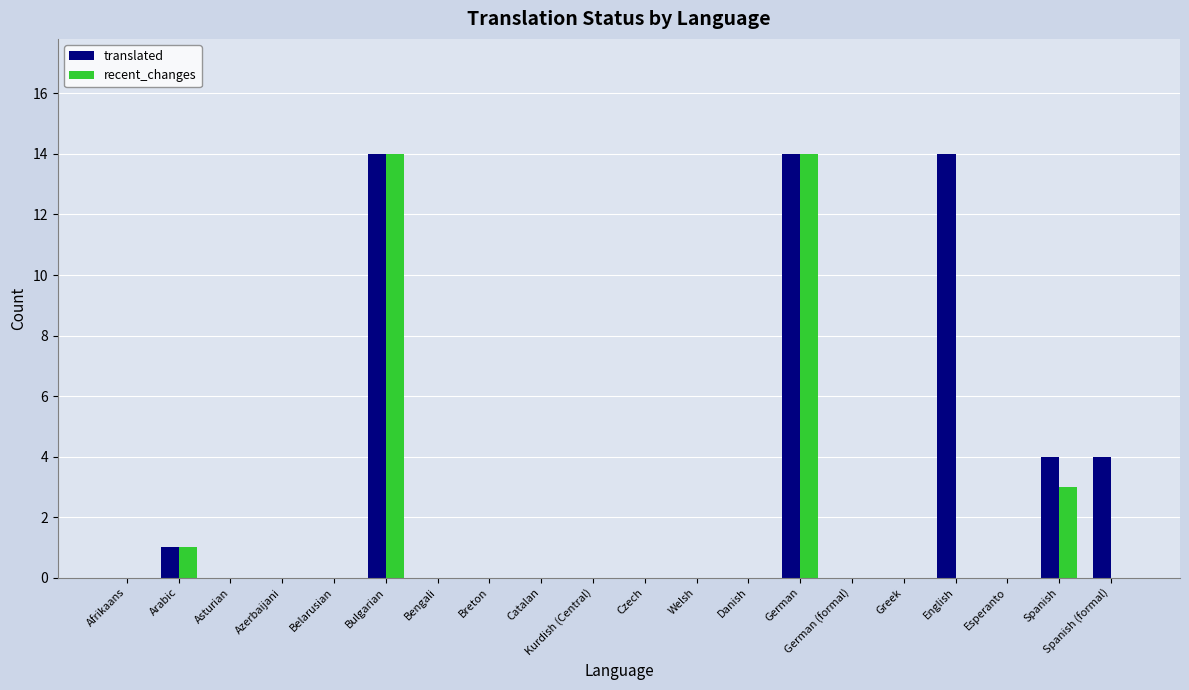

True or false: recent_changes has a value of 0 at Belarusian.

True